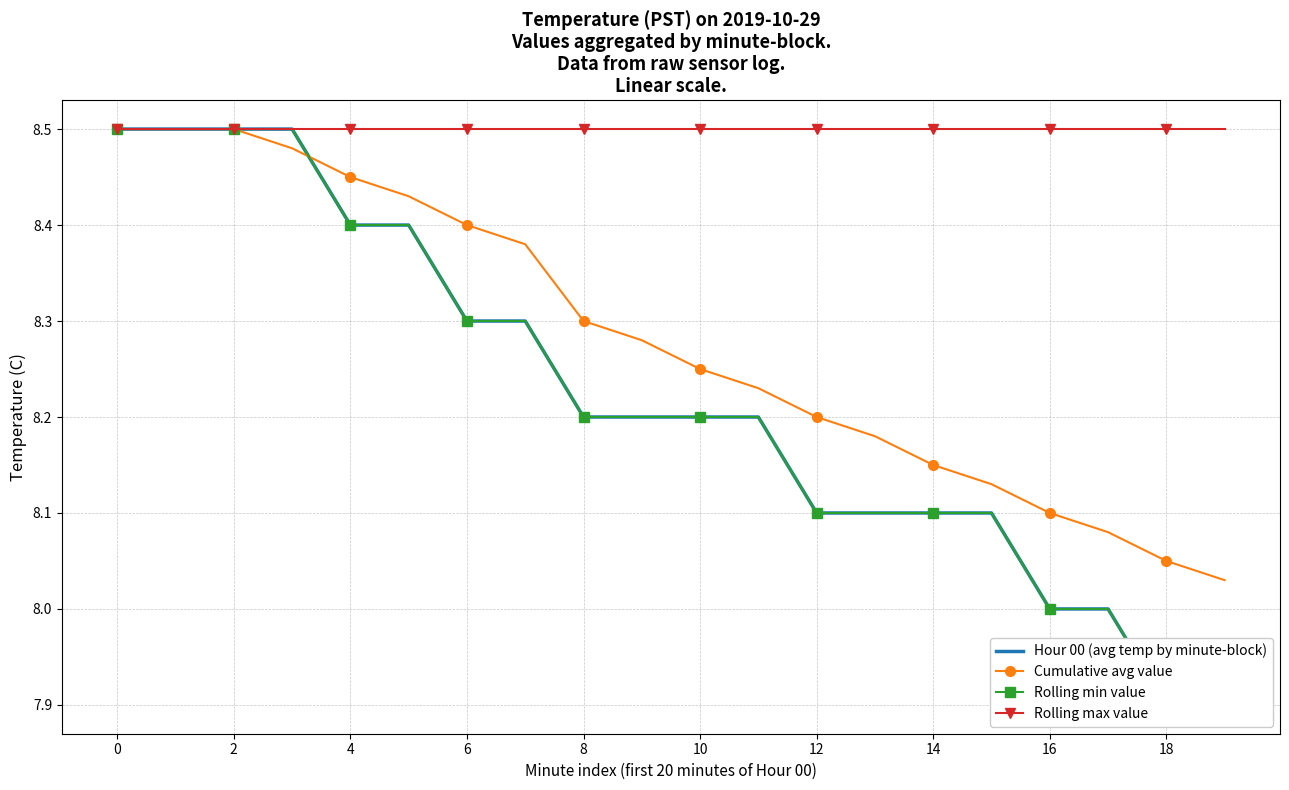

At how many categories does at least one series exceed 8?

20